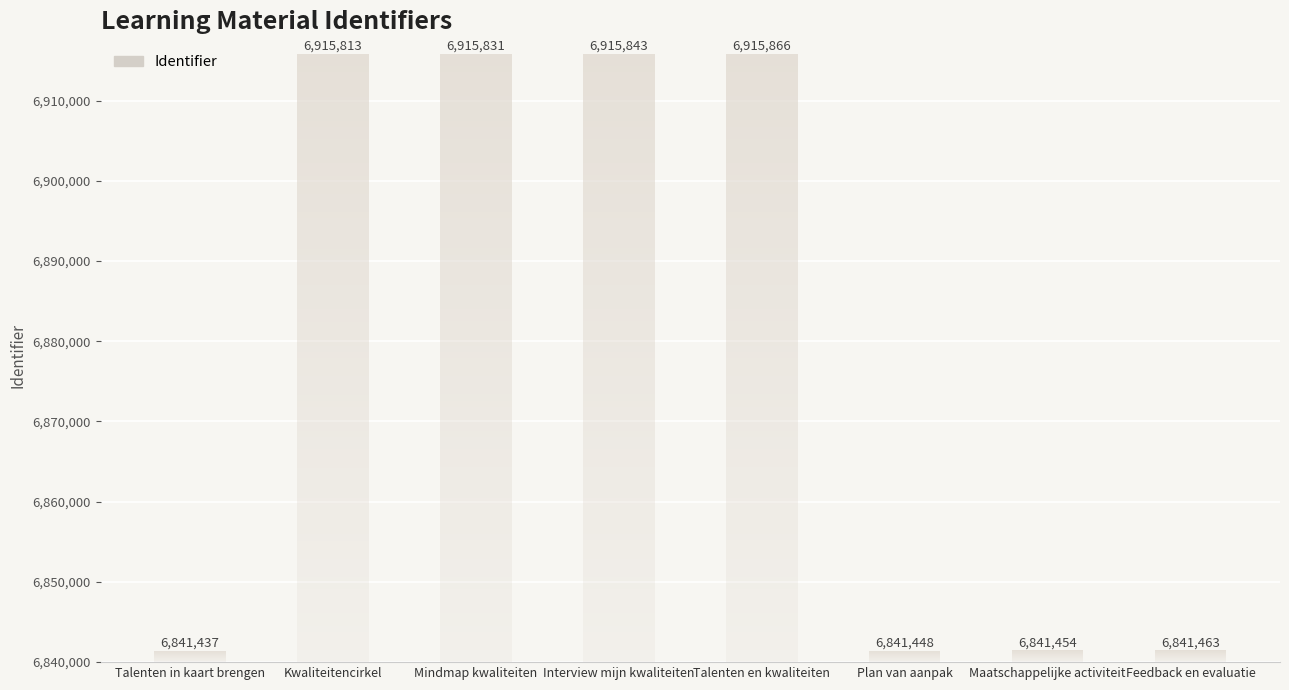

What is the difference between the maximum and minimum values?

74429